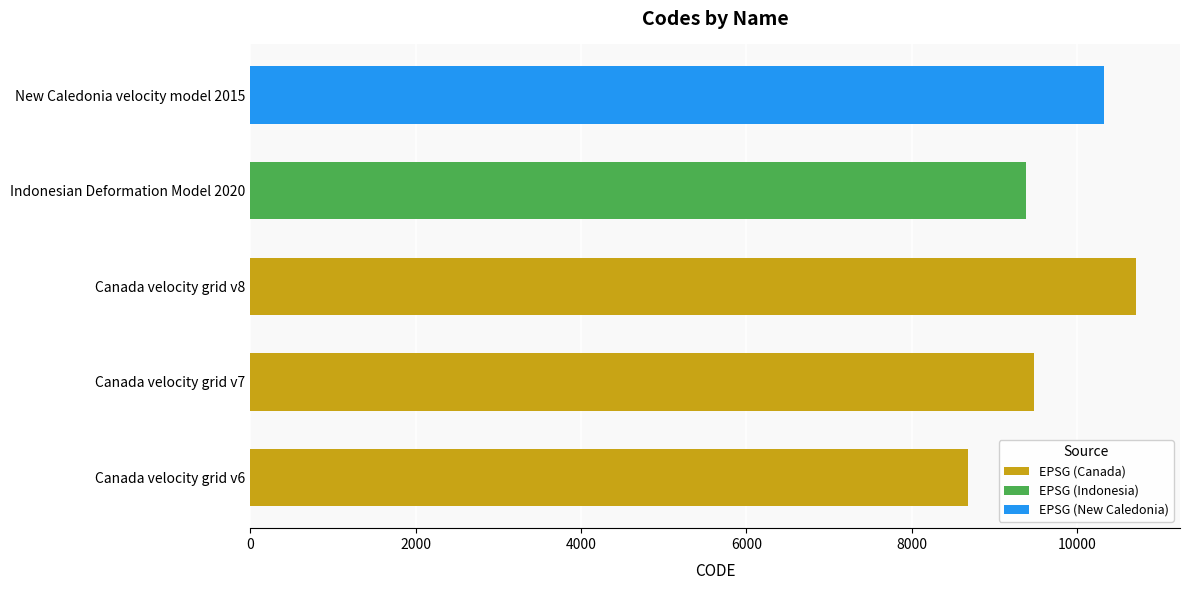

At which category does the chart reach its minimum across all series?

Canada velocity grid v6